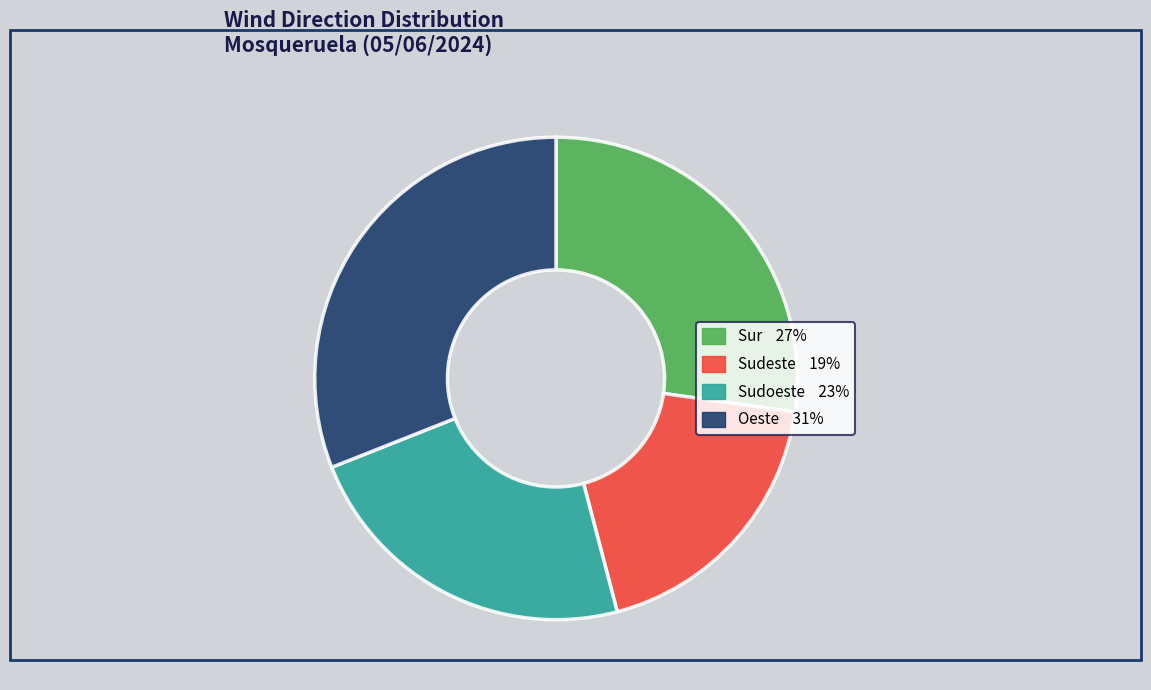

Is there a majority slice in this chart?

No